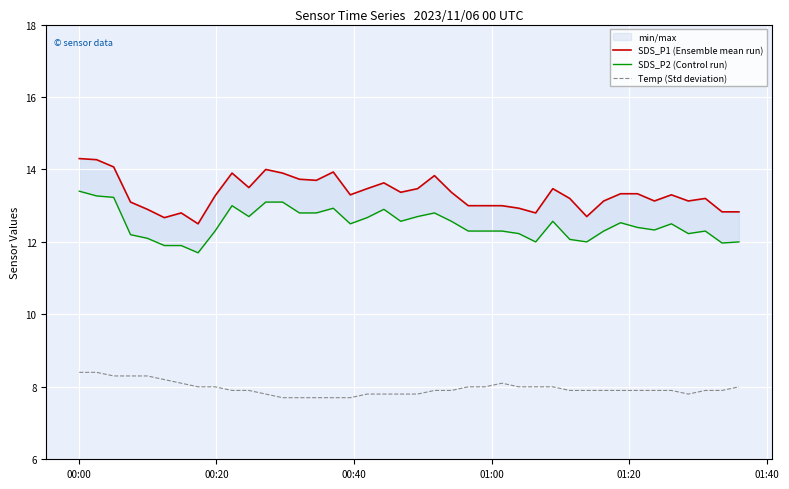

What is the difference between the second highest and second lowest values in the Temp (Std deviation) series?

0.7